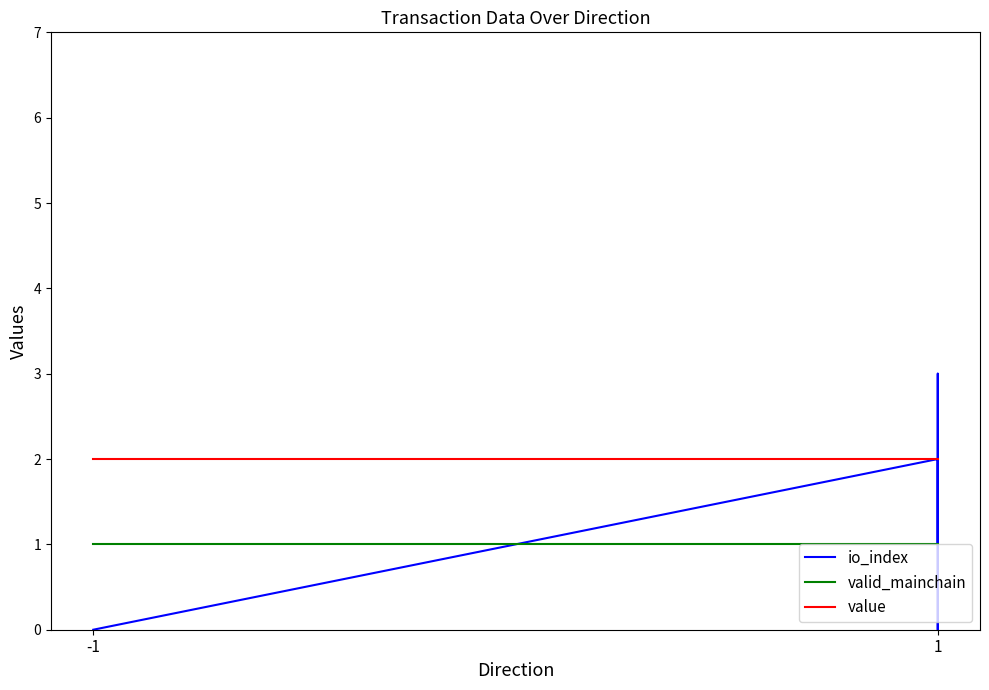

The value of io_index at -1 is 1.9. True or false?

False